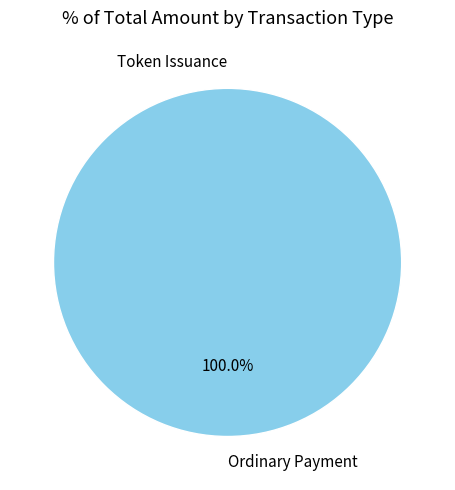

Which category has the smallest portion of the pie?

Token Issuance